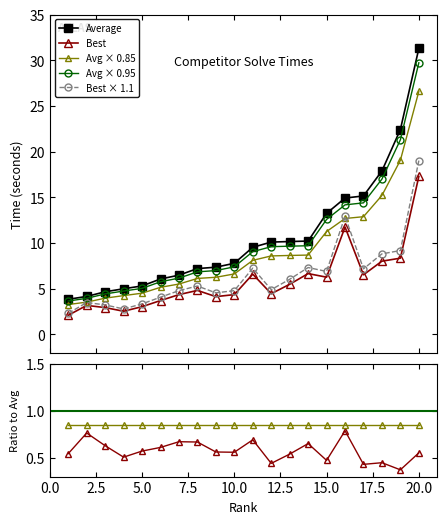

Is it true that Best equals 1.6 at 2.5?

False